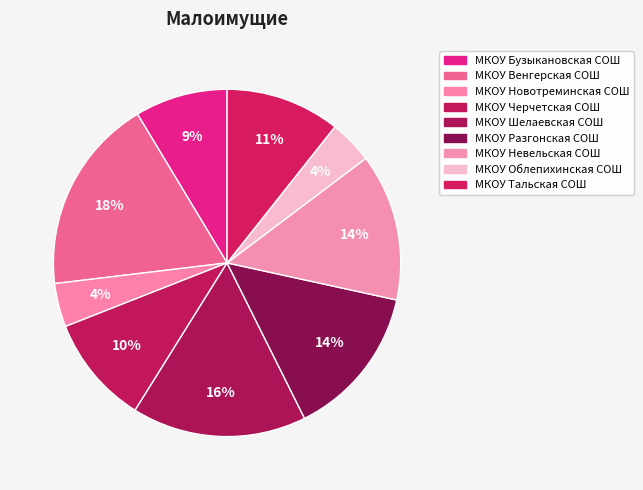

True or false: МКОУ Новотреминская СОШ accounts for 4% of the total.

True